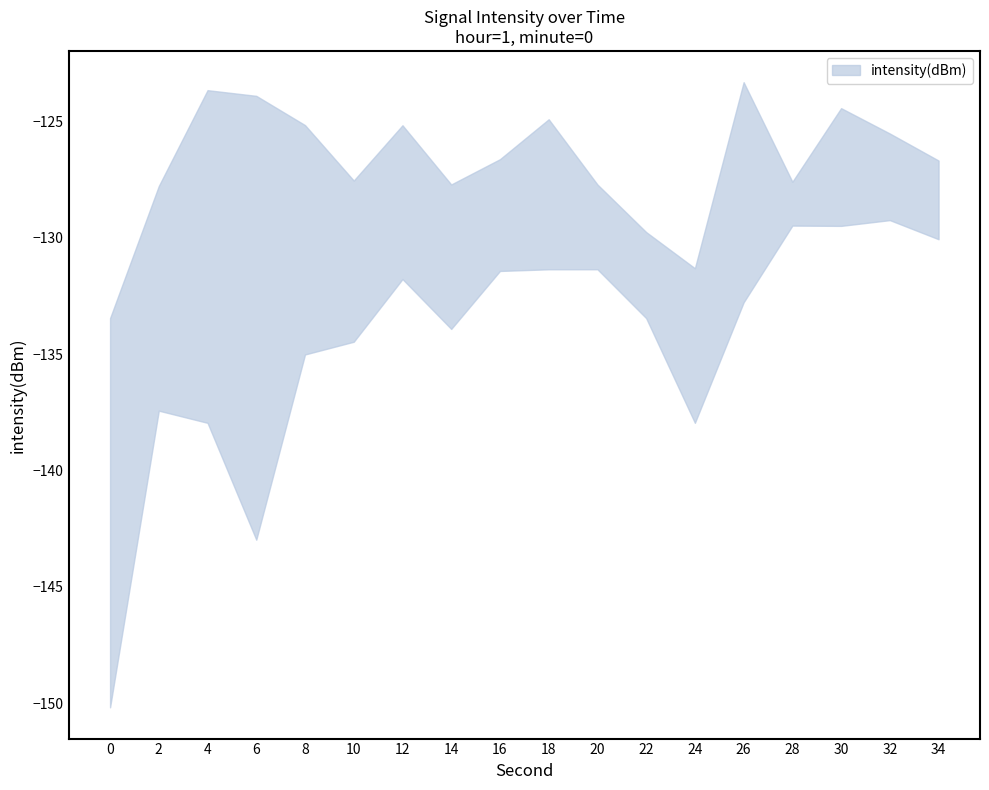

Which series changed the most between 16 and 24?

lower